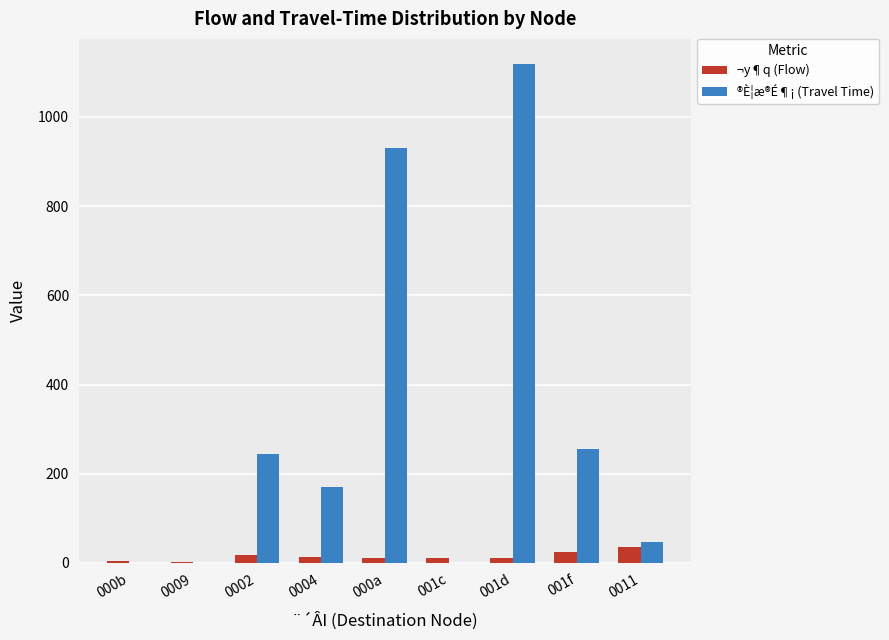

What is the sum of all ¬y¶q (Flow) values?

130